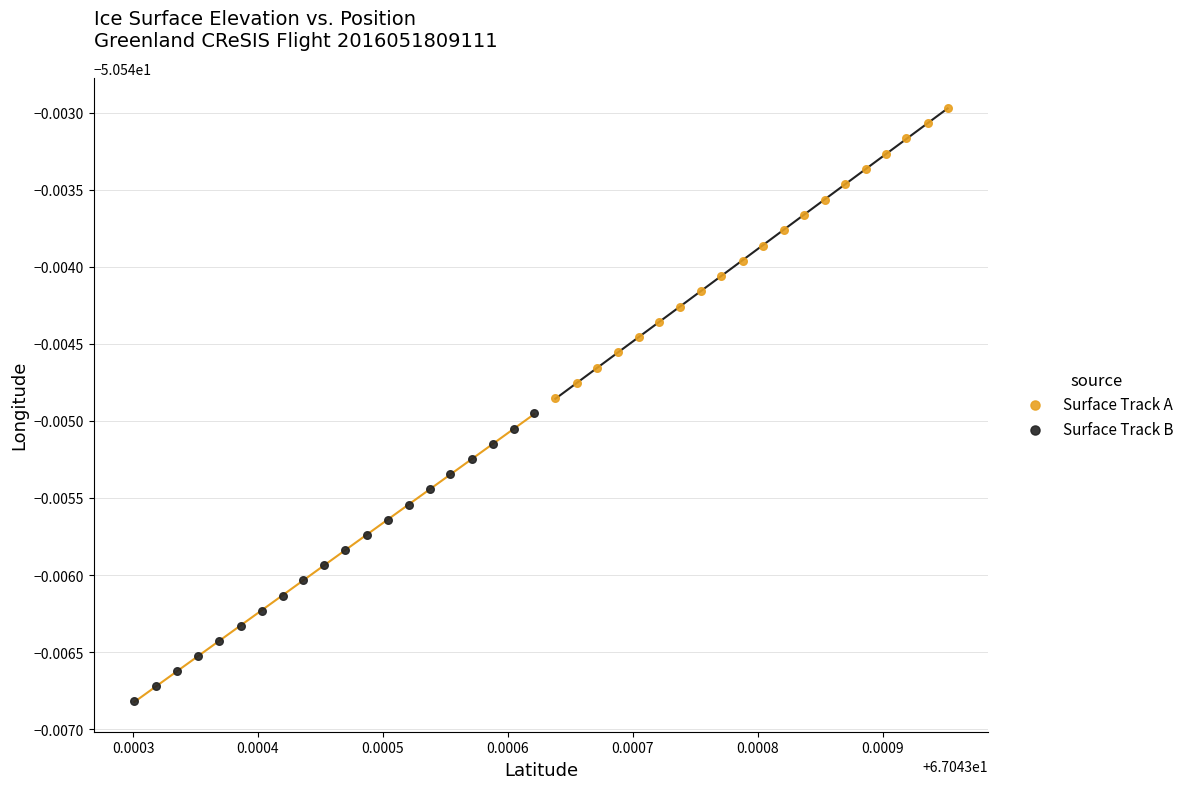

Which series reaches the maximum Y coordinate?

Surface Track A